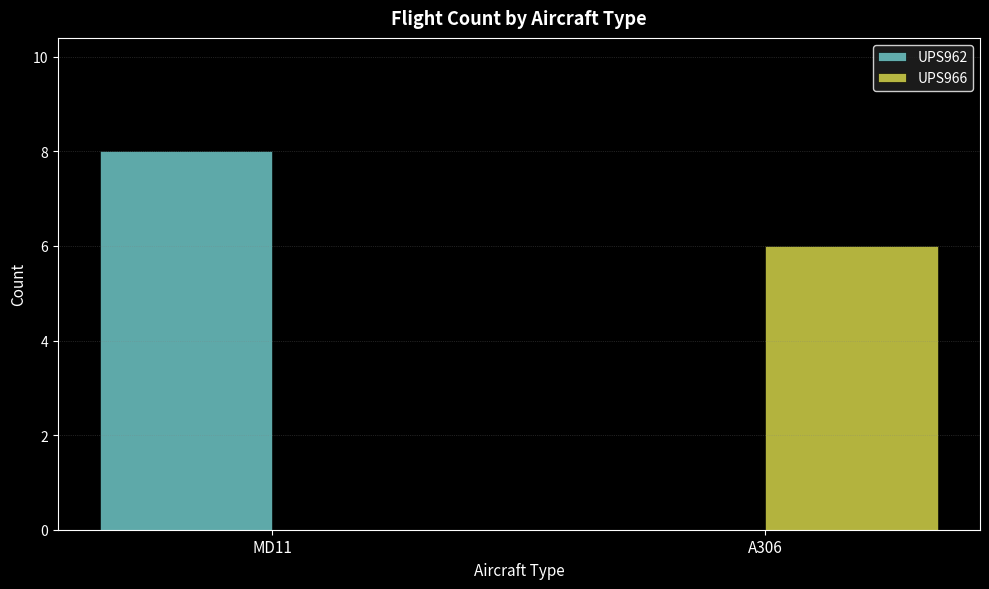

What value does the UPS966 series have at A306?

6